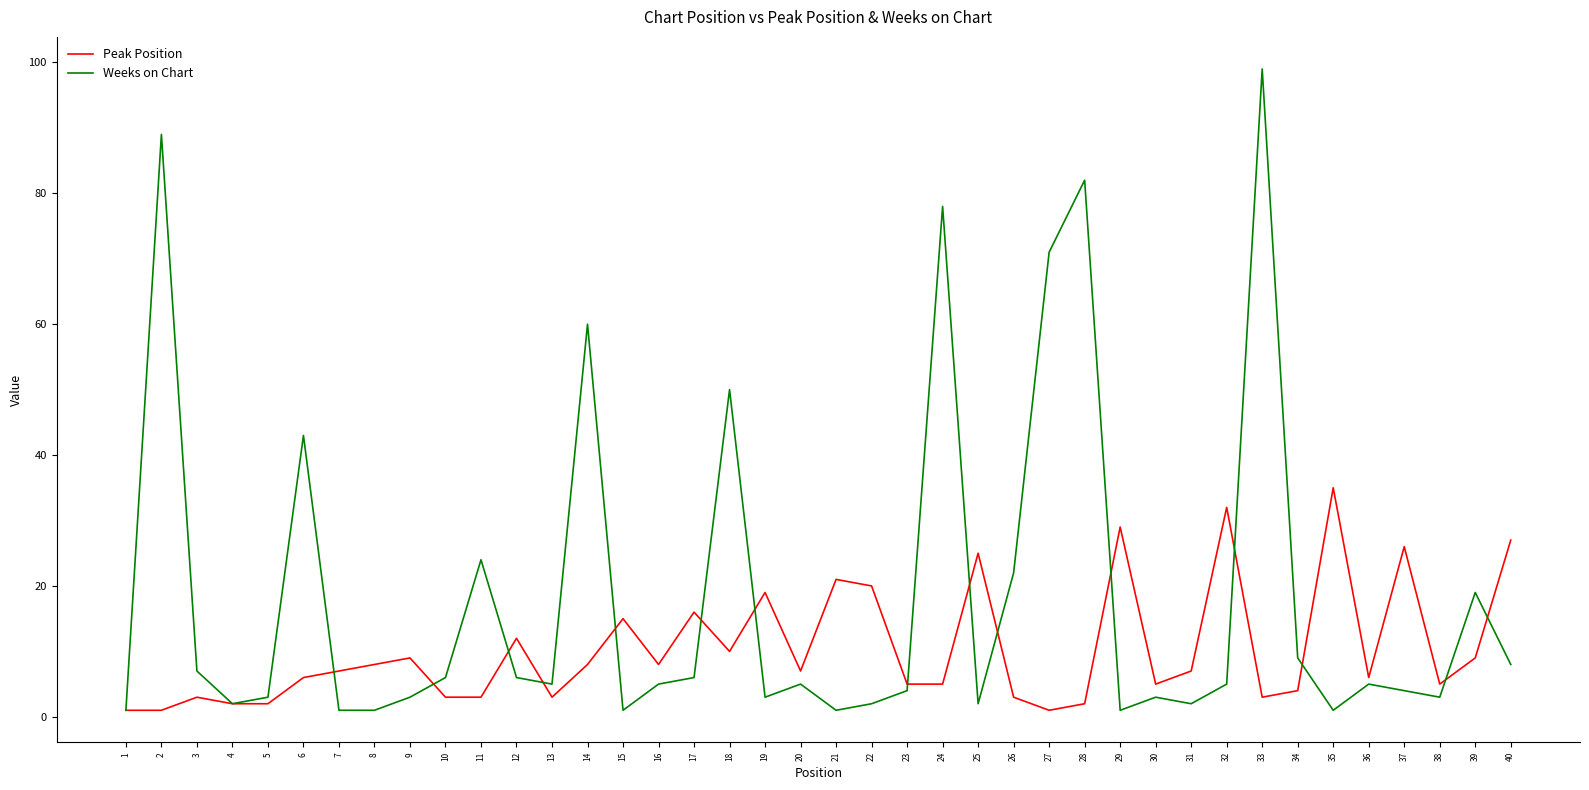

What is the minimum value for Weeks on Chart?

1